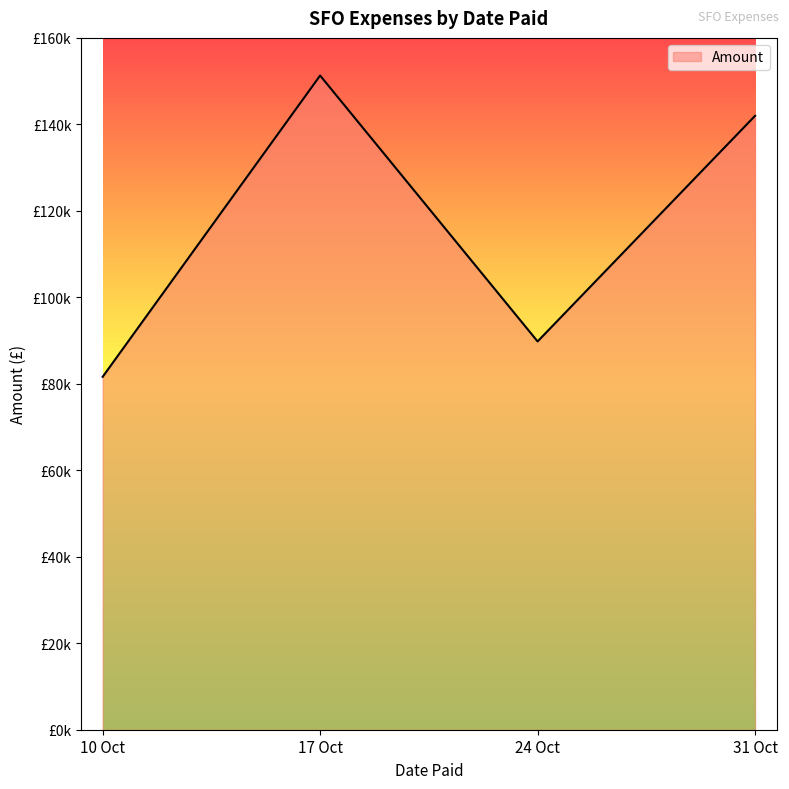

At which category does the chart reach its peak across all series?

17 Oct